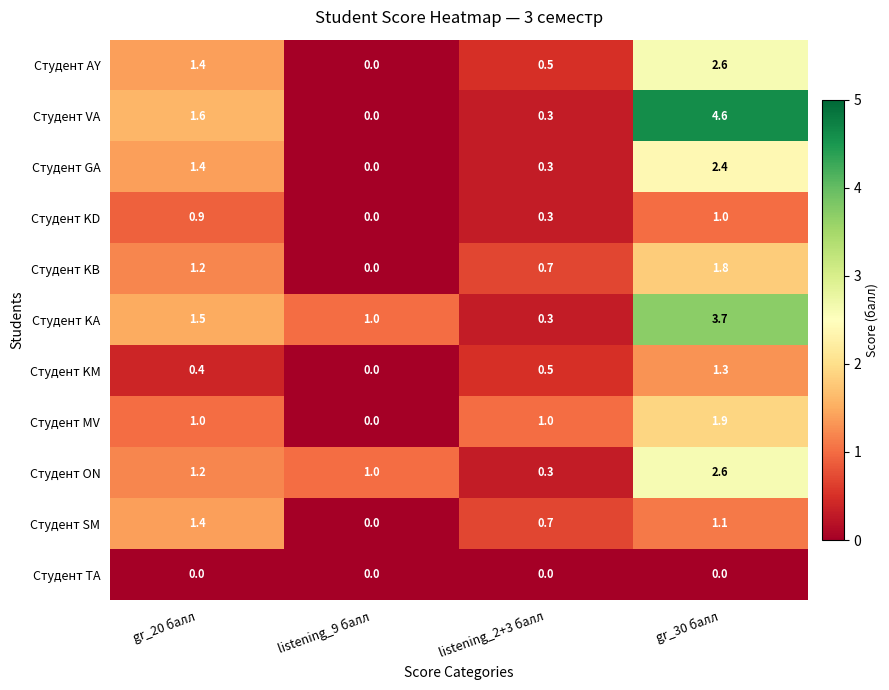

What is the sum of the Студент VA values at gr_30 балл and listening_9 балл?

4.6